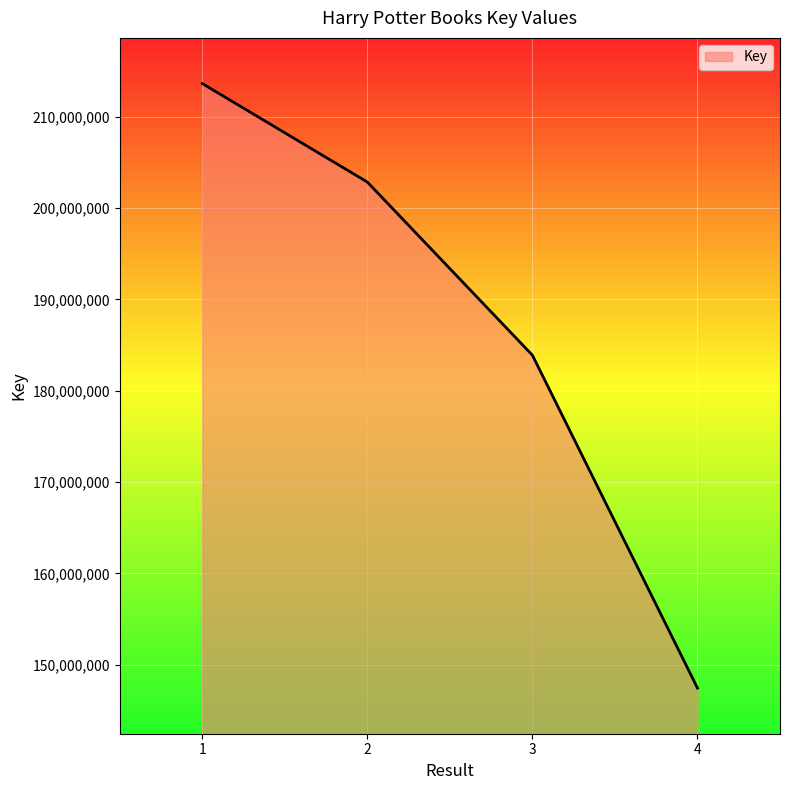

How many categories are shown in the chart?

4